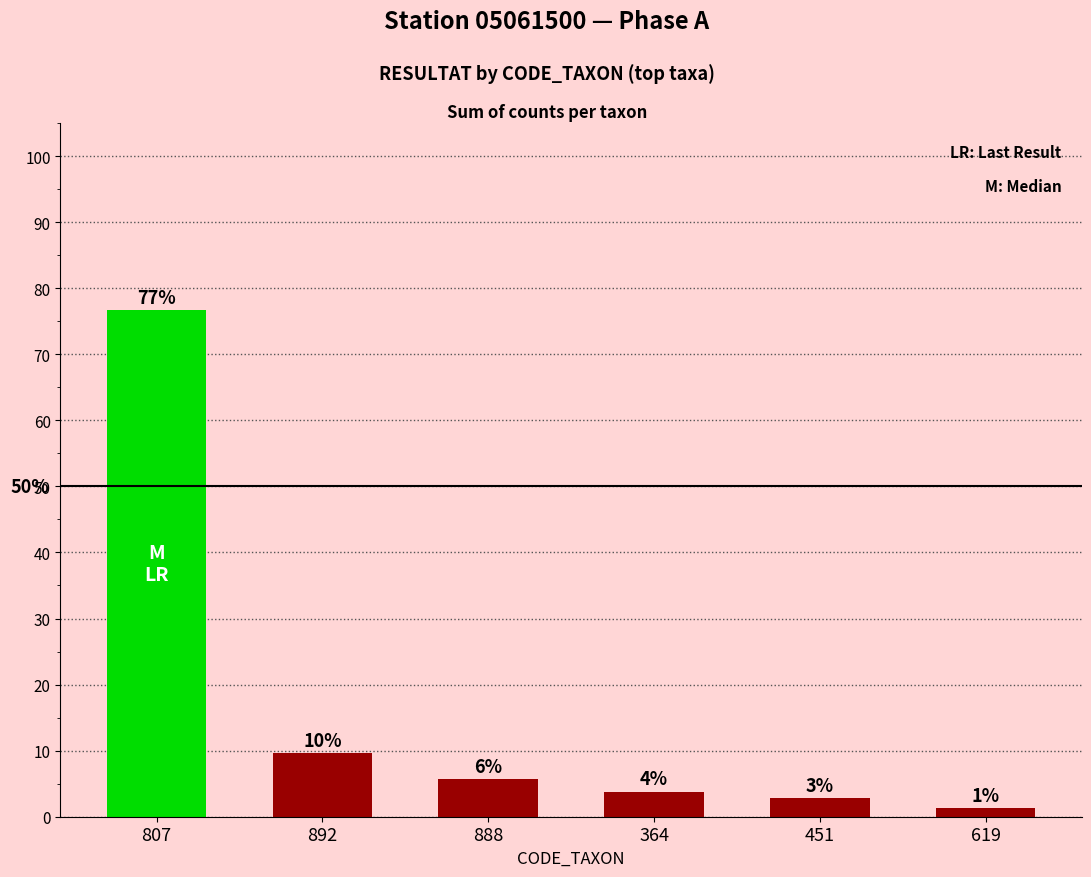

How many bars are there in total?

6